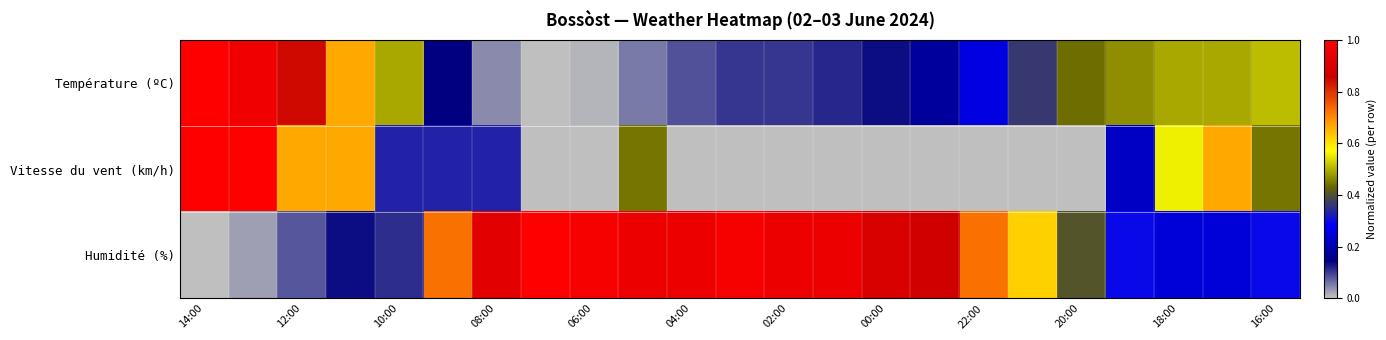

Which series has the largest total across all categories?

Humidité (%)